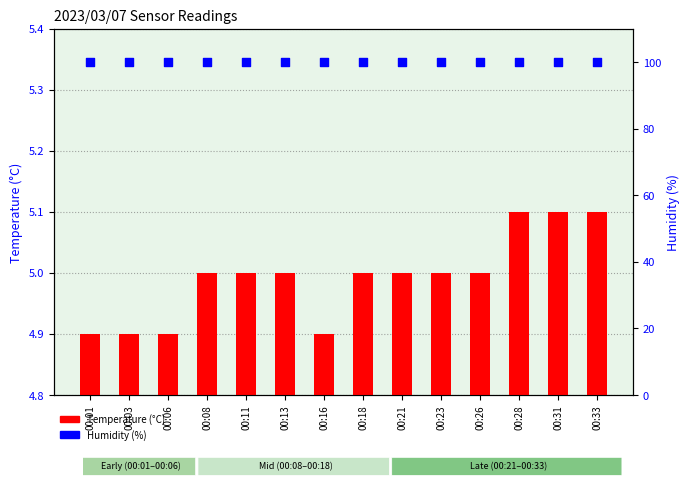

At which category is the sum across all series the highest?

00:28